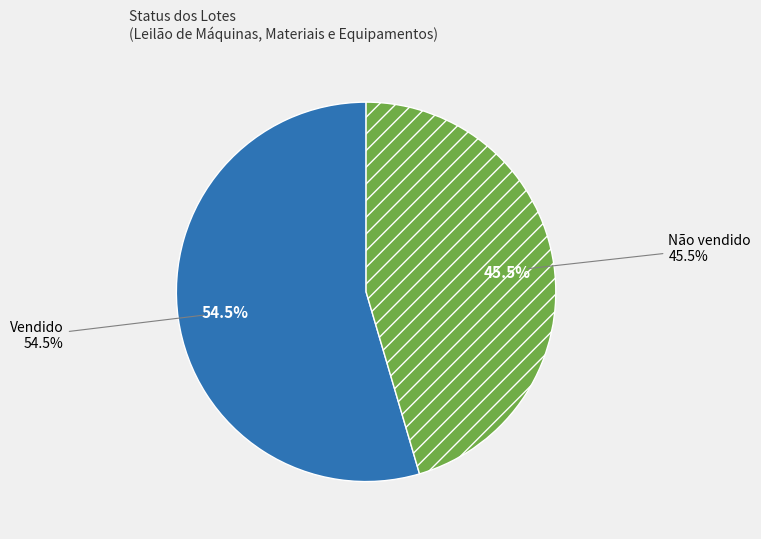

How many segments does this pie chart have?

2